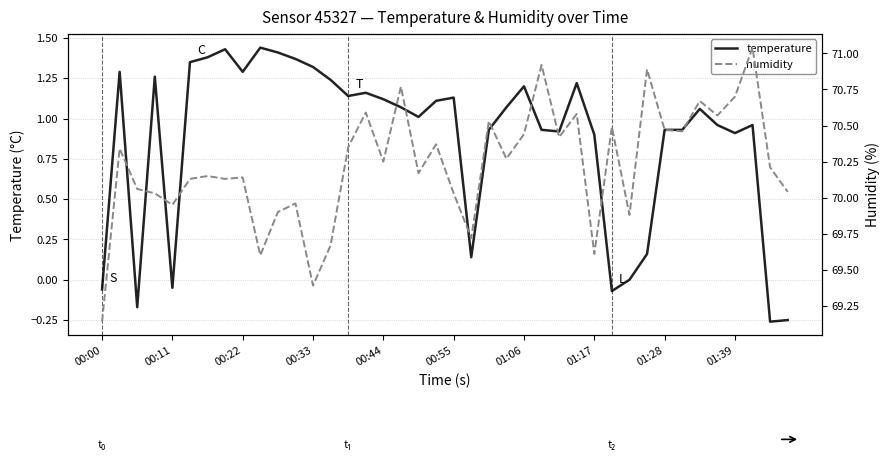

What is the total value across all series at 26?

71.3